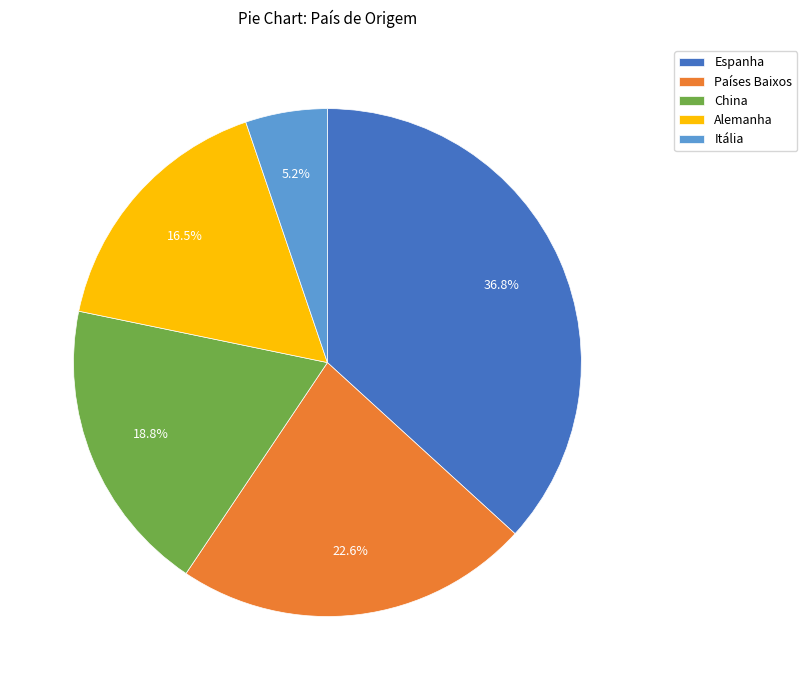

Which has a higher value, Países Baixos or China?

Países Baixos